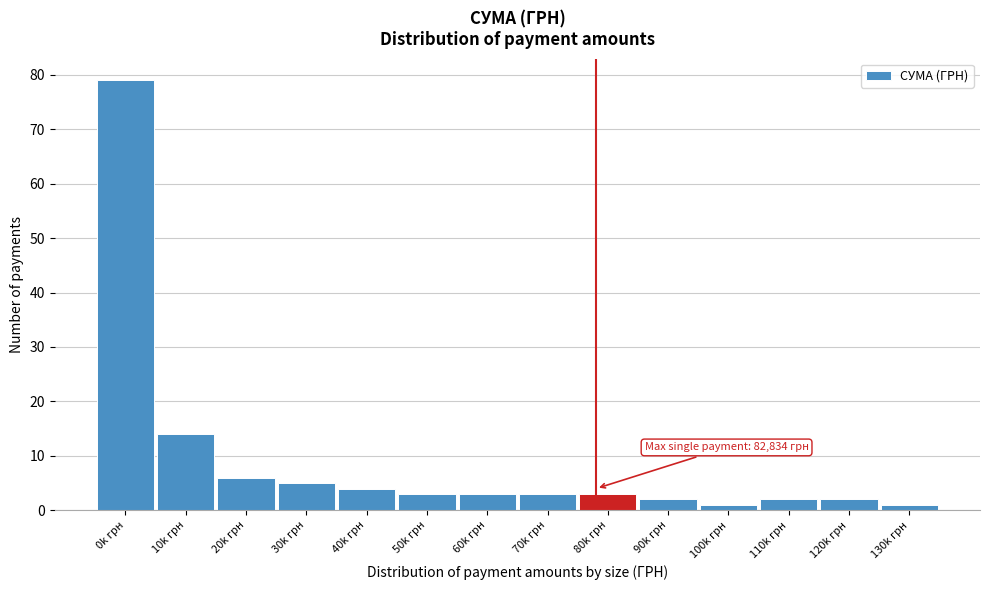

Reading right to left, list all the values displayed in this chart.

130k грн=1	120k грн=2	110k грн=2	100k грн=1	90k грн=2	80k грн=3	70k грн=3	60k грн=3	50k грн=3	40k грн=4	30k грн=5	20k грн=6	10k грн=14	0k грн=79